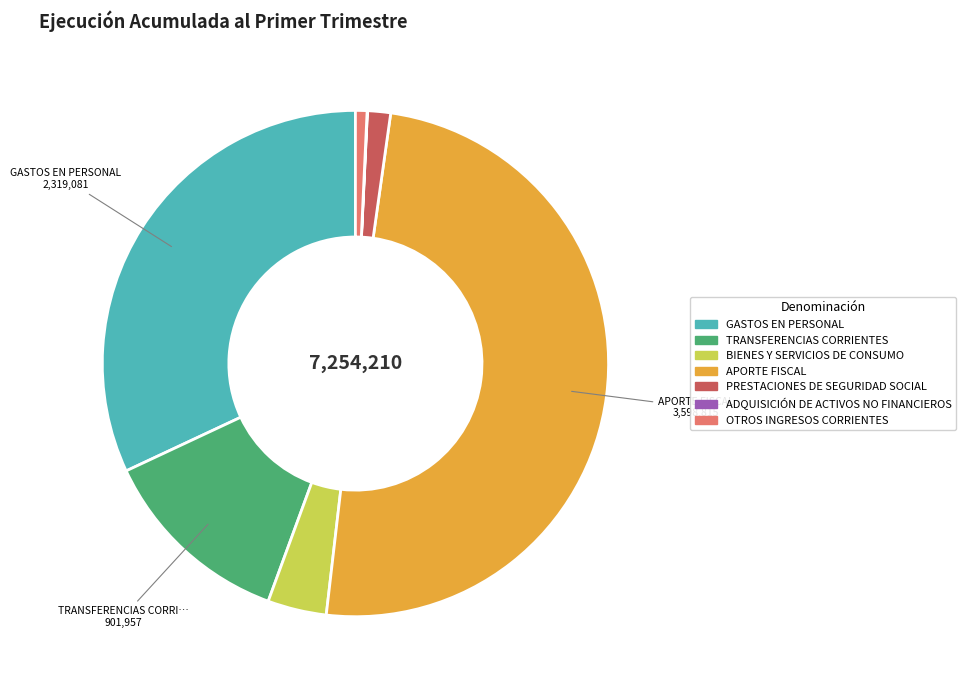

What is the largest slice in the pie chart?

APORTE FISCAL